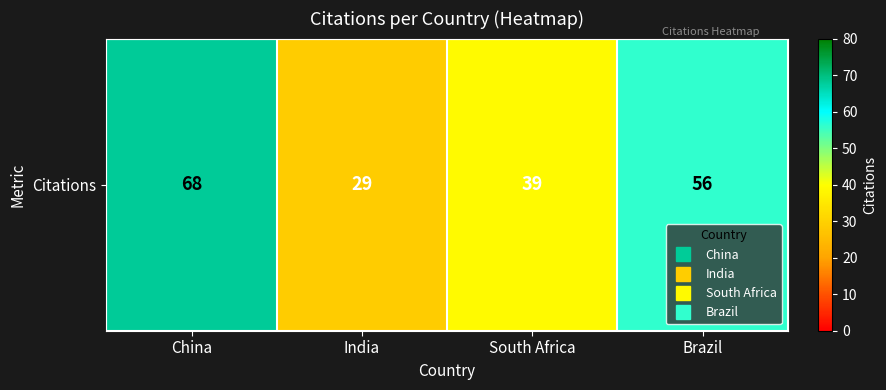

Is it true that the value at South Africa is 39?

True